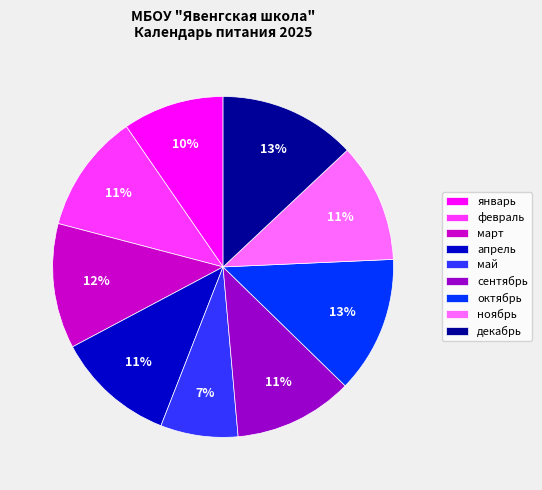

Is it true that декабрь is 13% of the pie?

True